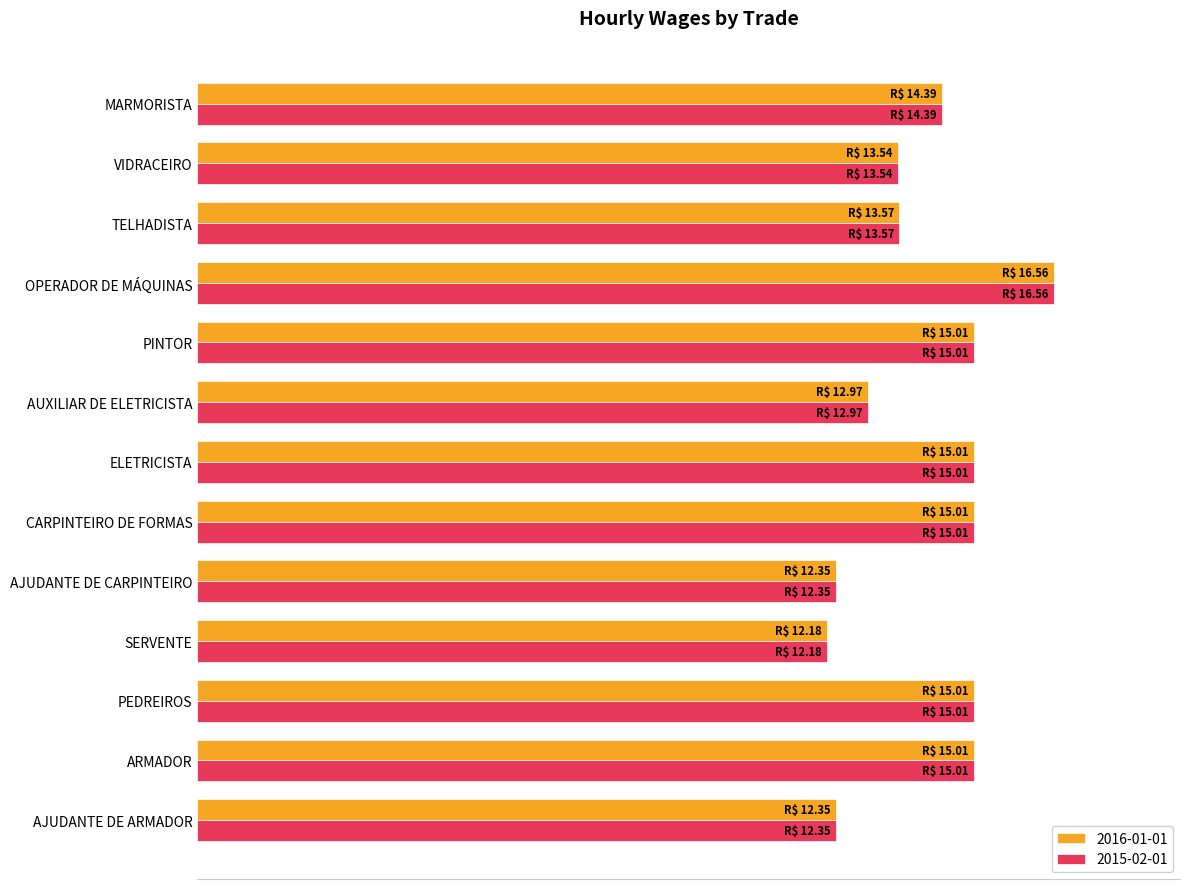

The 2016-01-01 series shows 27.8 at OPERADOR DE MÁQUINAS. True or false?

False